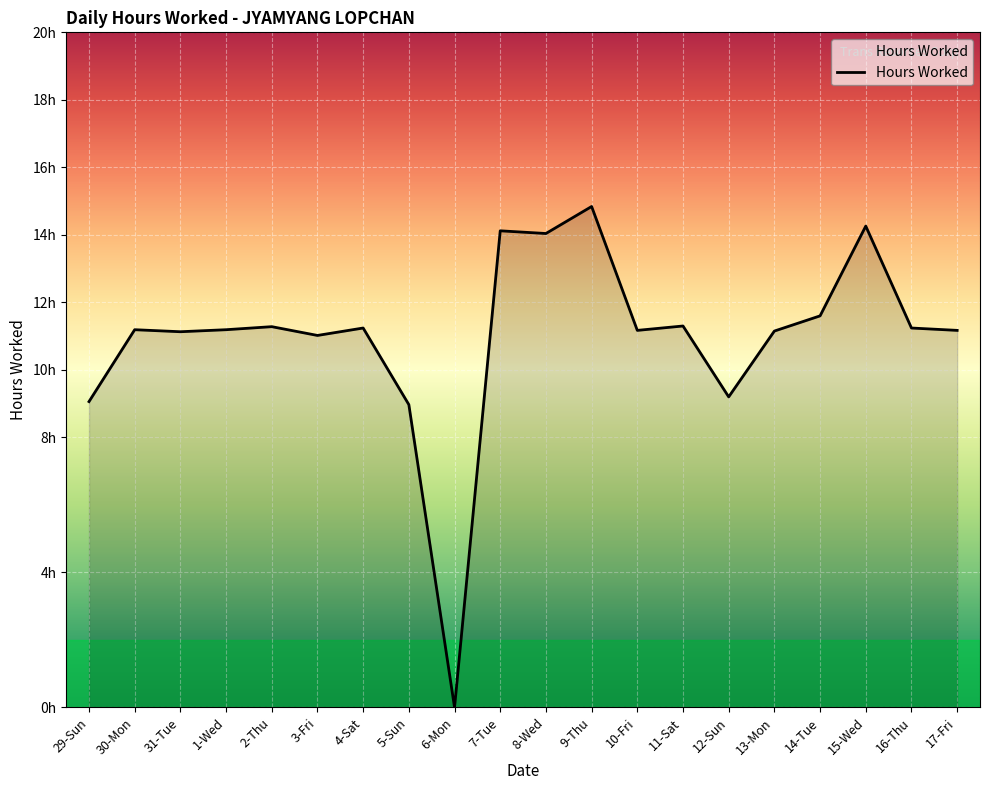

Does the chart display data point markers on the line(s)?

No